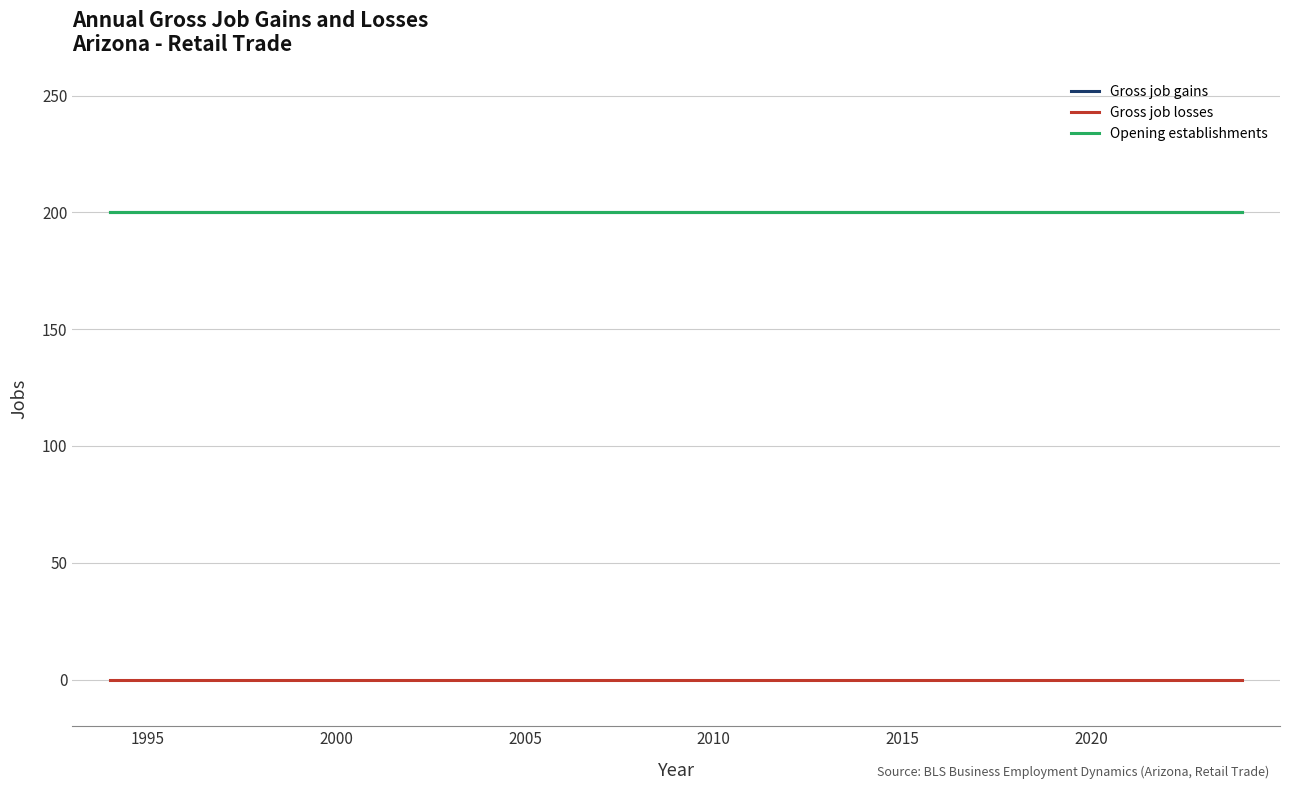

Which category has the lowest value across all series?

1995